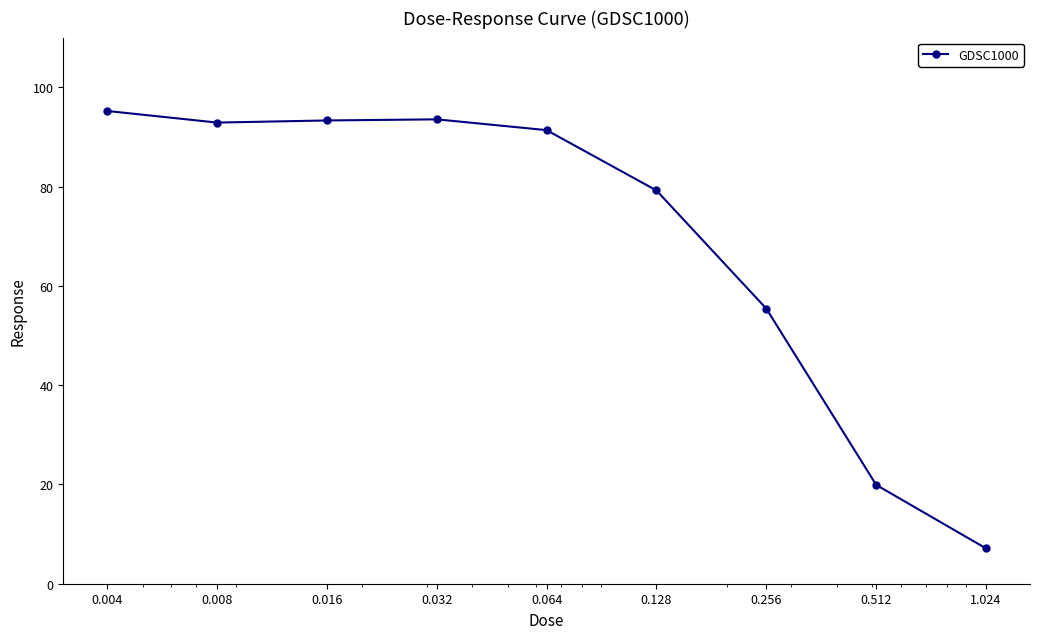

What is the smallest value displayed?

7.1